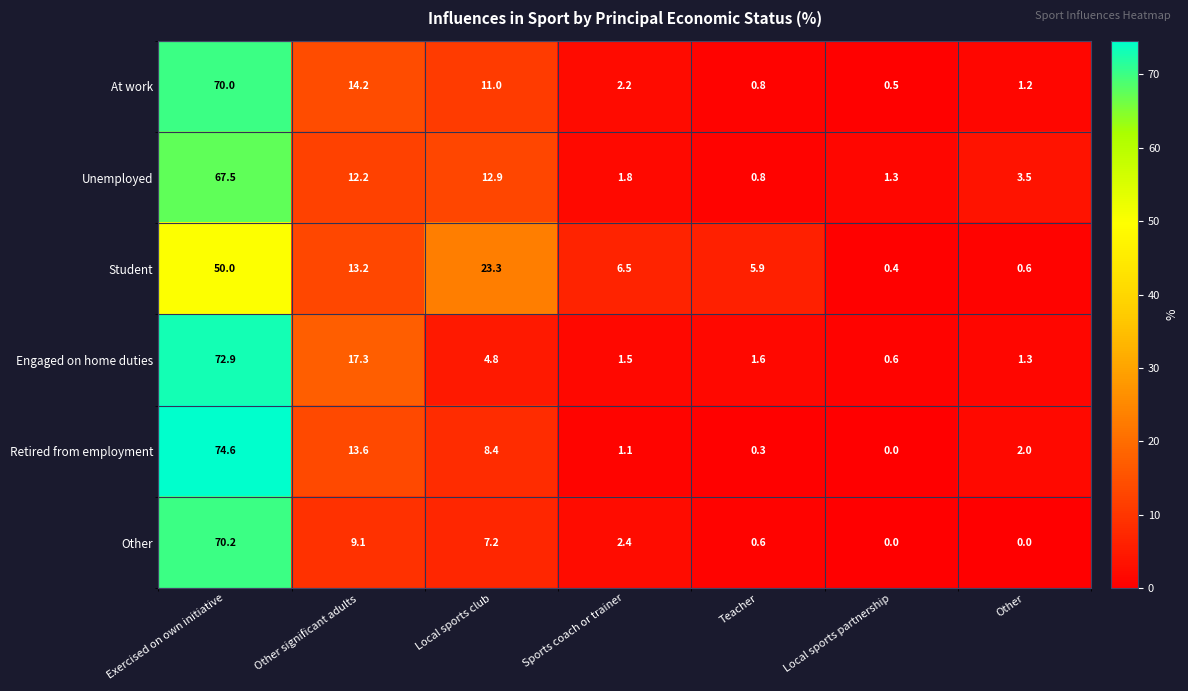

What is the highest value of the Other series?

70.2